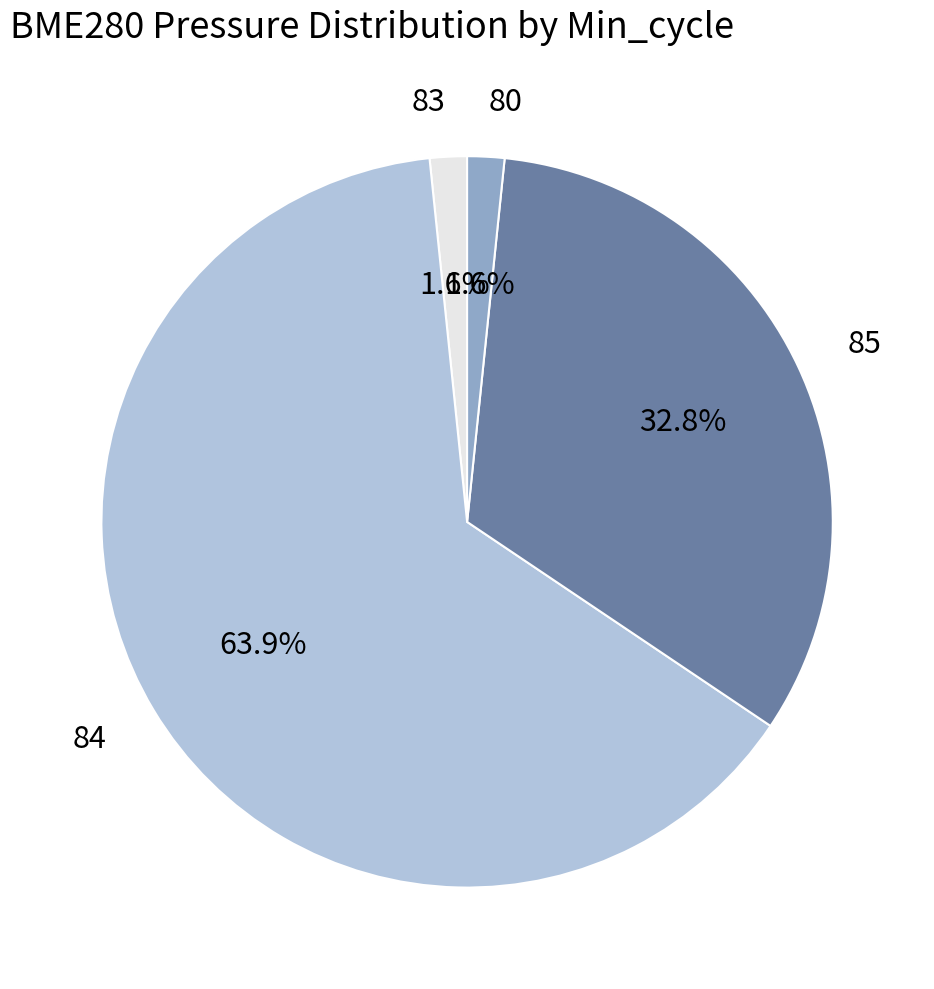

How many segments does this pie chart have?

4